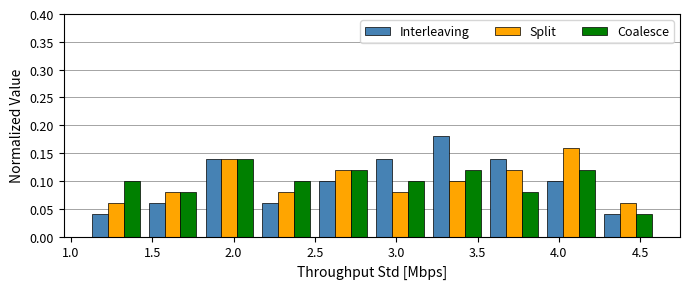

Reading left to right, transcribe this chart: for each range on the x-axis, give the height of each series' bar. The values are not printed on the chart, so give them approximately, as read against the axis.

1.10 to 1.45: Interleaving=0.04	Split=0.06	Coalesce=0.10
1.45 to 1.80: Interleaving=0.06	Split=0.08	Coalesce=0.08
1.80 to 2.15: Interleaving=0.14	Split=0.14	Coalesce=0.14
2.15 to 2.50: Interleaving=0.06	Split=0.08	Coalesce=0.10
2.50 to 2.85: Interleaving=0.10	Split=0.12	Coalesce=0.12
2.85 to 3.20: Interleaving=0.14	Split=0.08	Coalesce=0.10
3.20 to 3.55: Interleaving=0.18	Split=0.10	Coalesce=0.12
3.55 to 3.90: Interleaving=0.14	Split=0.12	Coalesce=0.08
3.90 to 4.25: Interleaving=0.10	Split=0.16	Coalesce=0.12
4.25 to 4.60: Interleaving=0.04	Split=0.06	Coalesce=0.04